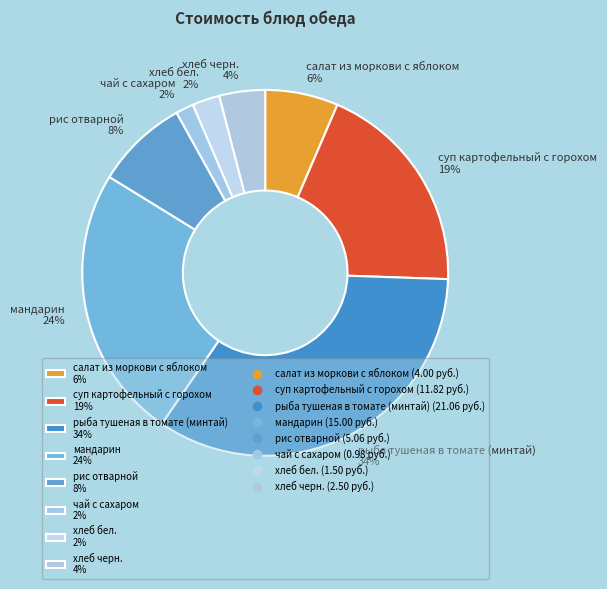

What is the ratio of the value at рыба тушеная в томате (минтай) to the value at мандарин?

1.4